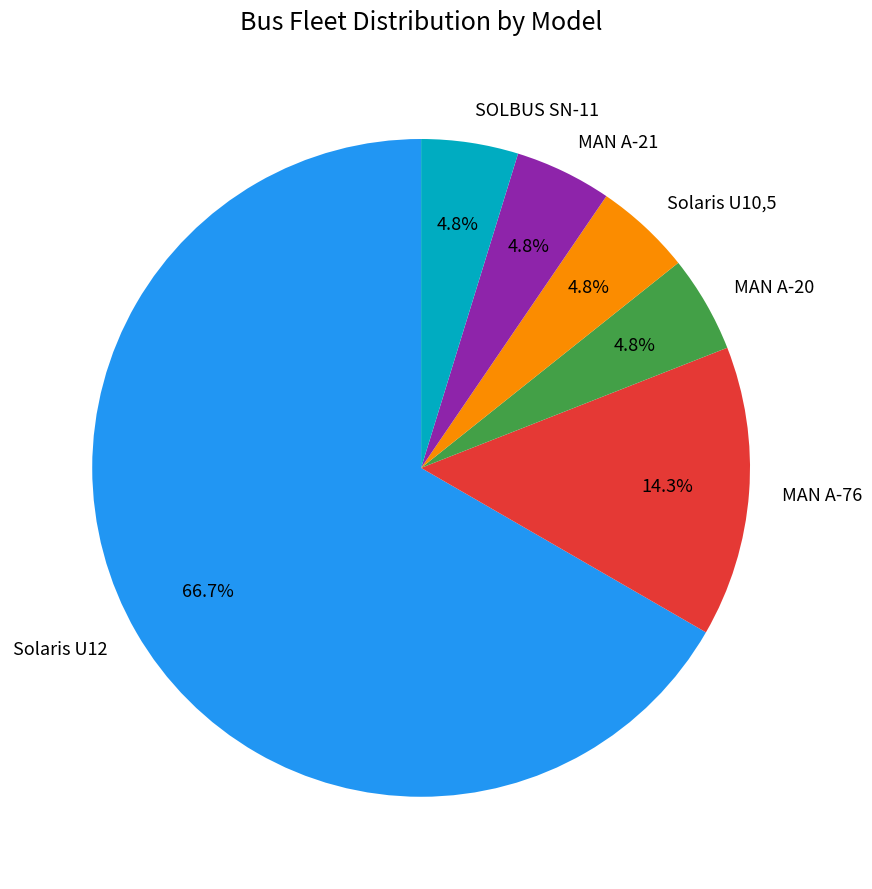

Is there a majority slice in this chart?

Yes